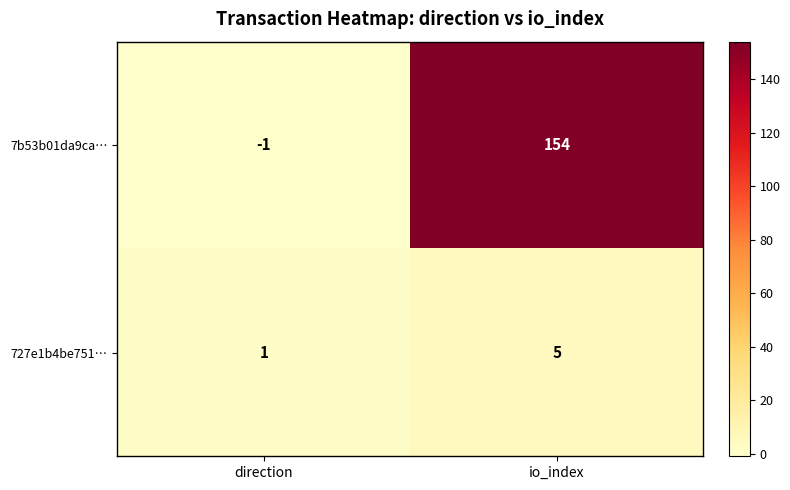

The 727e1b4be751… series shows 3 at io_index. True or false?

False